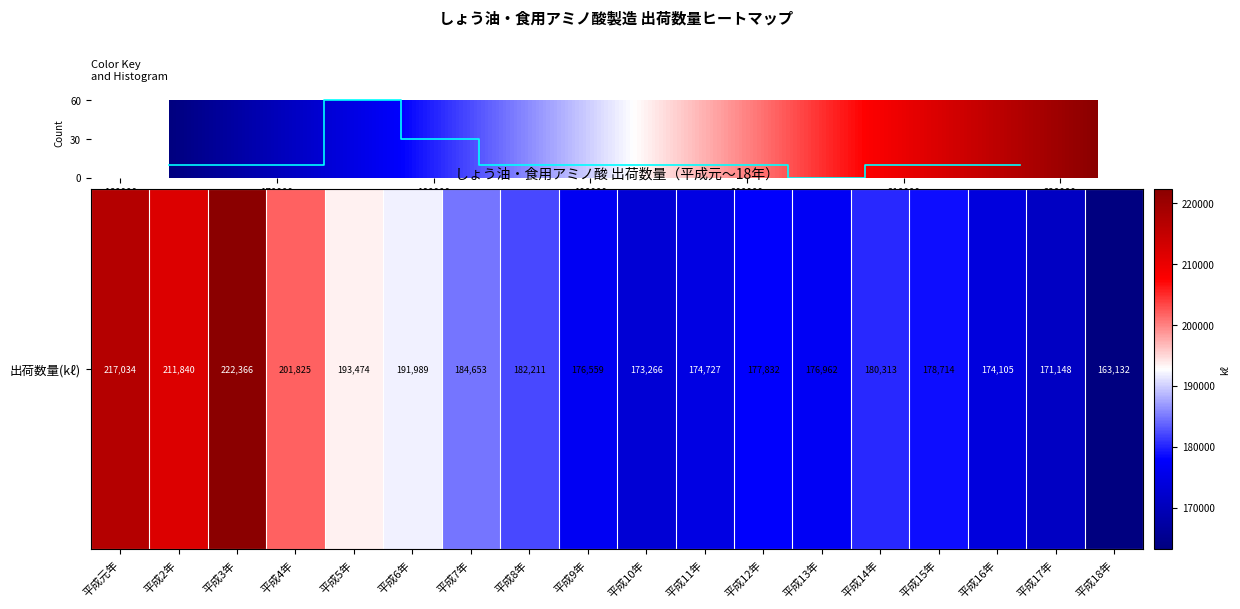

What is the maximum value shown in the chart?

60